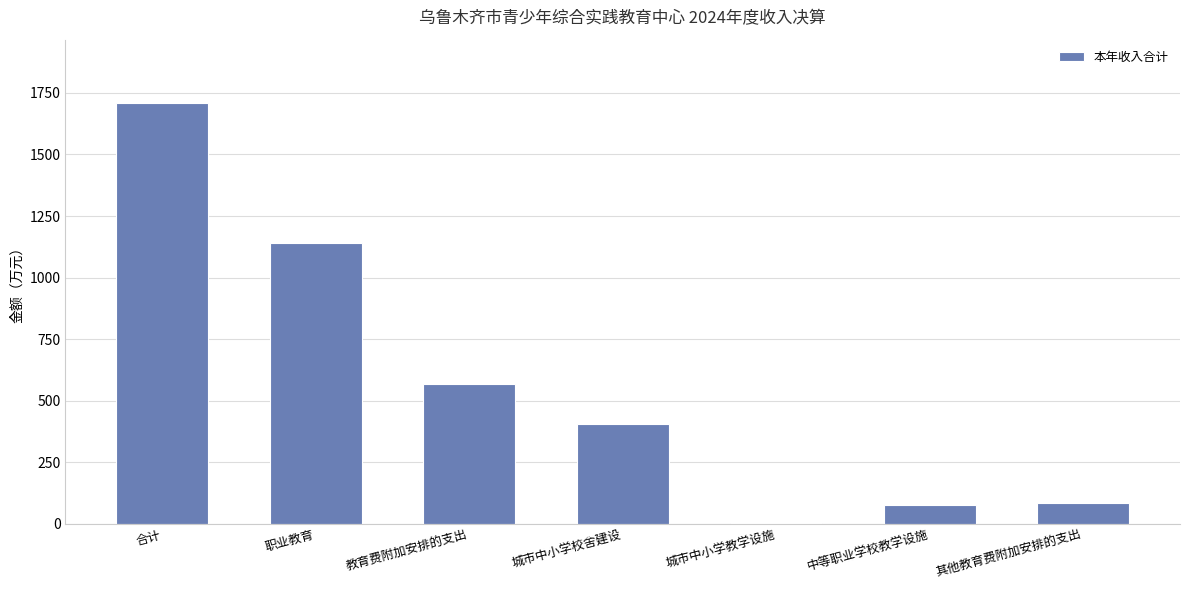

What is the sum of the values at 城市中小学校舍建设 and 职业教育?

1546.3